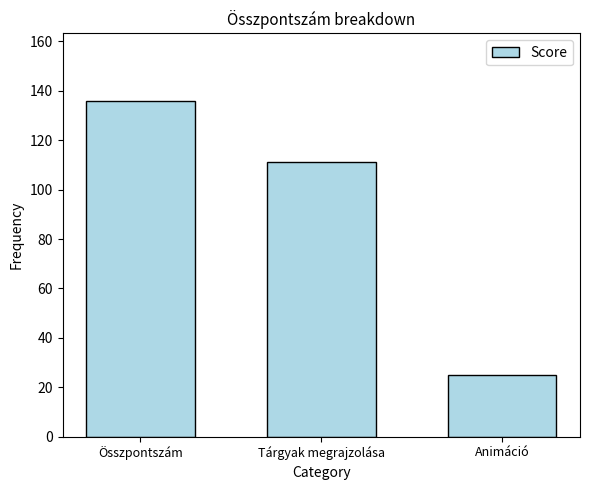

Reading left to right, what are all the values shown in this chart?

Összpontszám=136	Tárgyak megrajzolása=111	Animáció=25